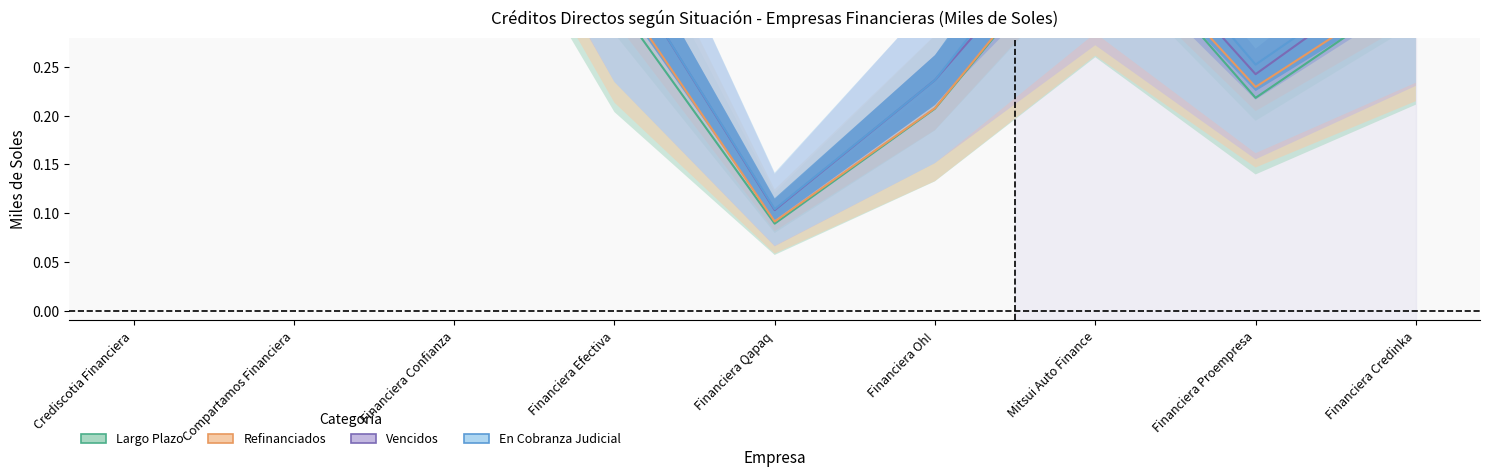

Which label corresponds to the largest value in the chart?

Crediscotia Financiera